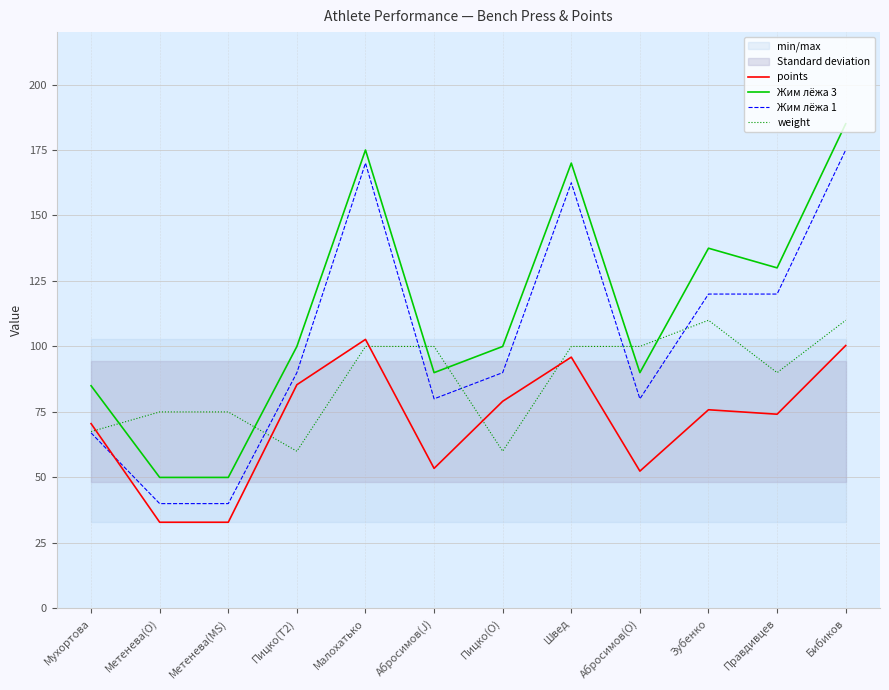

True or false: weight and Жим лёжа 3 cross at least once.

True